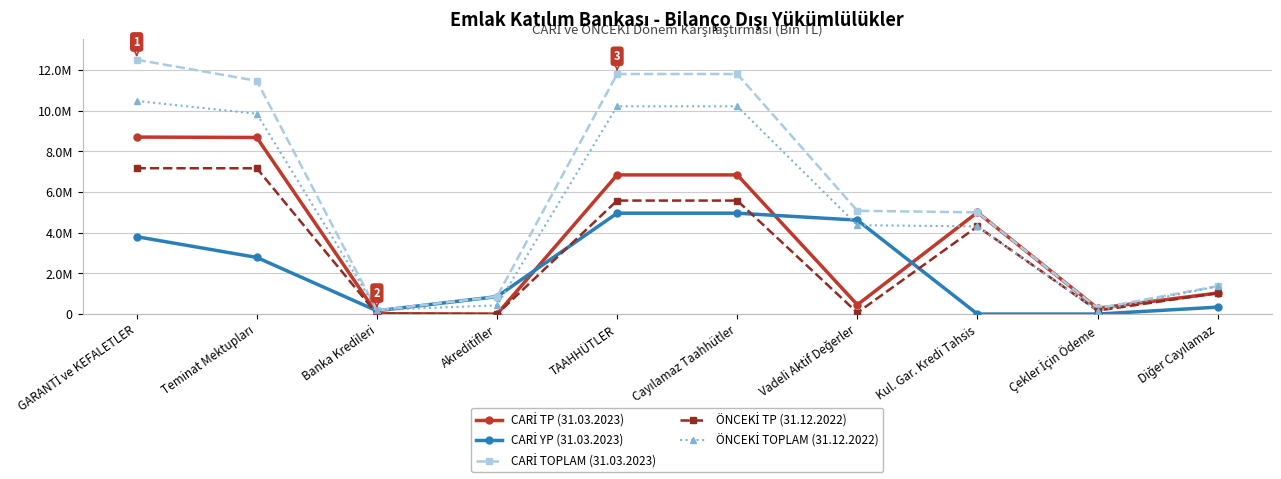

Rank the categories by CARİ TOPLAM (31.03.2023) value from highest to lowest.

GARANTİ ve KEFALETLER, TAAHHÜTLER, Cayılamaz Taahhütler, Teminat Mektupları, Vadeli Aktif Değerler, Kul. Gar. Kredi Tahsis, Diğer Cayılamaz, Akreditifler, Çekler İçin Ödeme, Banka Kredileri